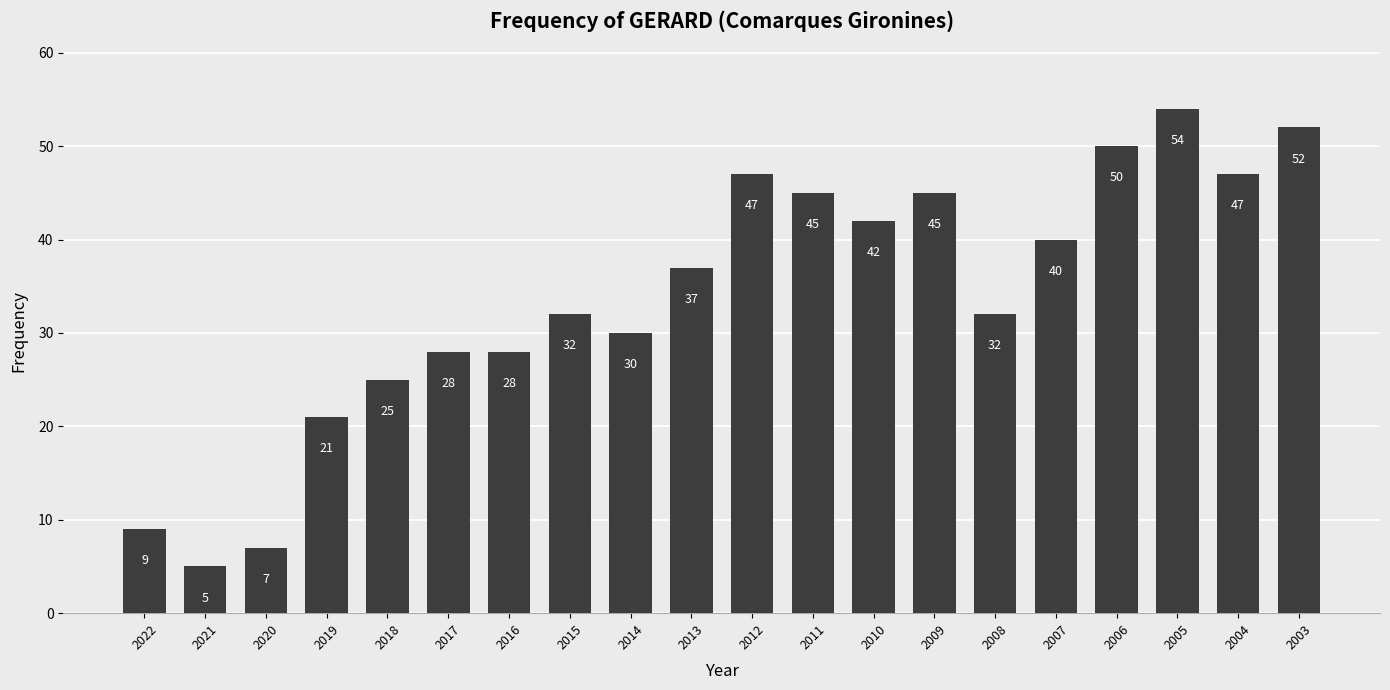

What is the maximum value shown in the chart?

54